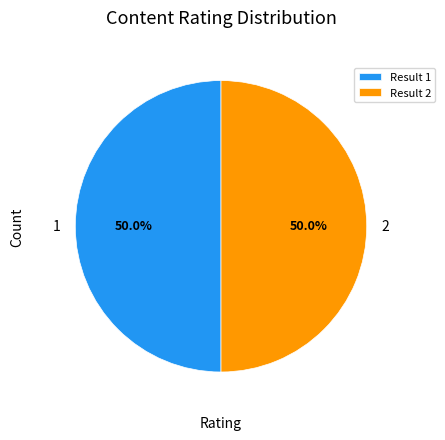

To the nearest percent, what portion does 1 represent?

50%